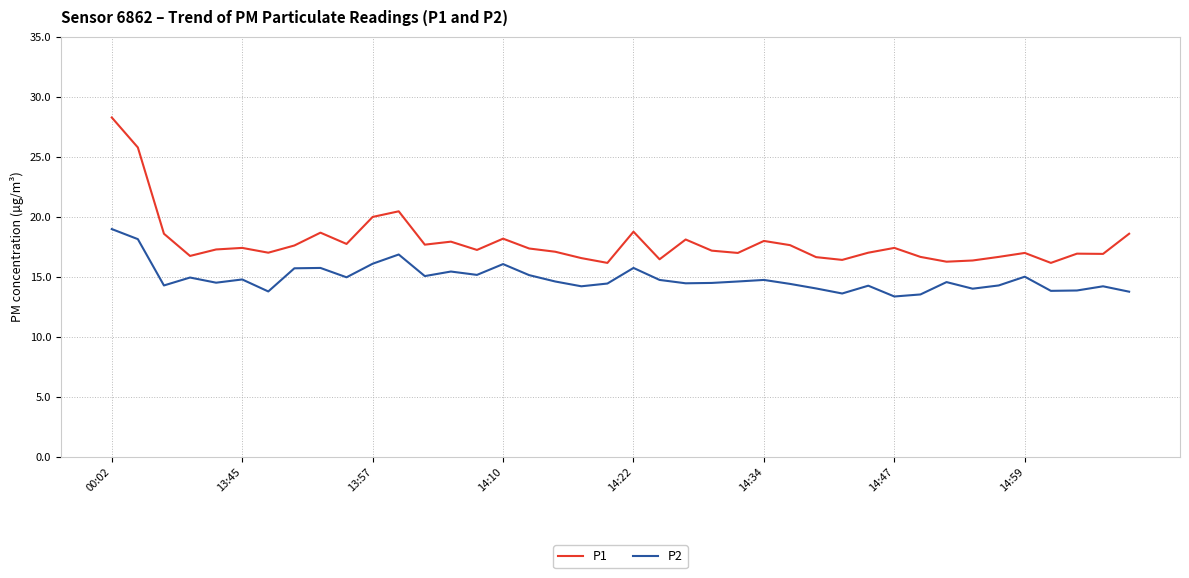

Which series has the largest total across all categories?

P1